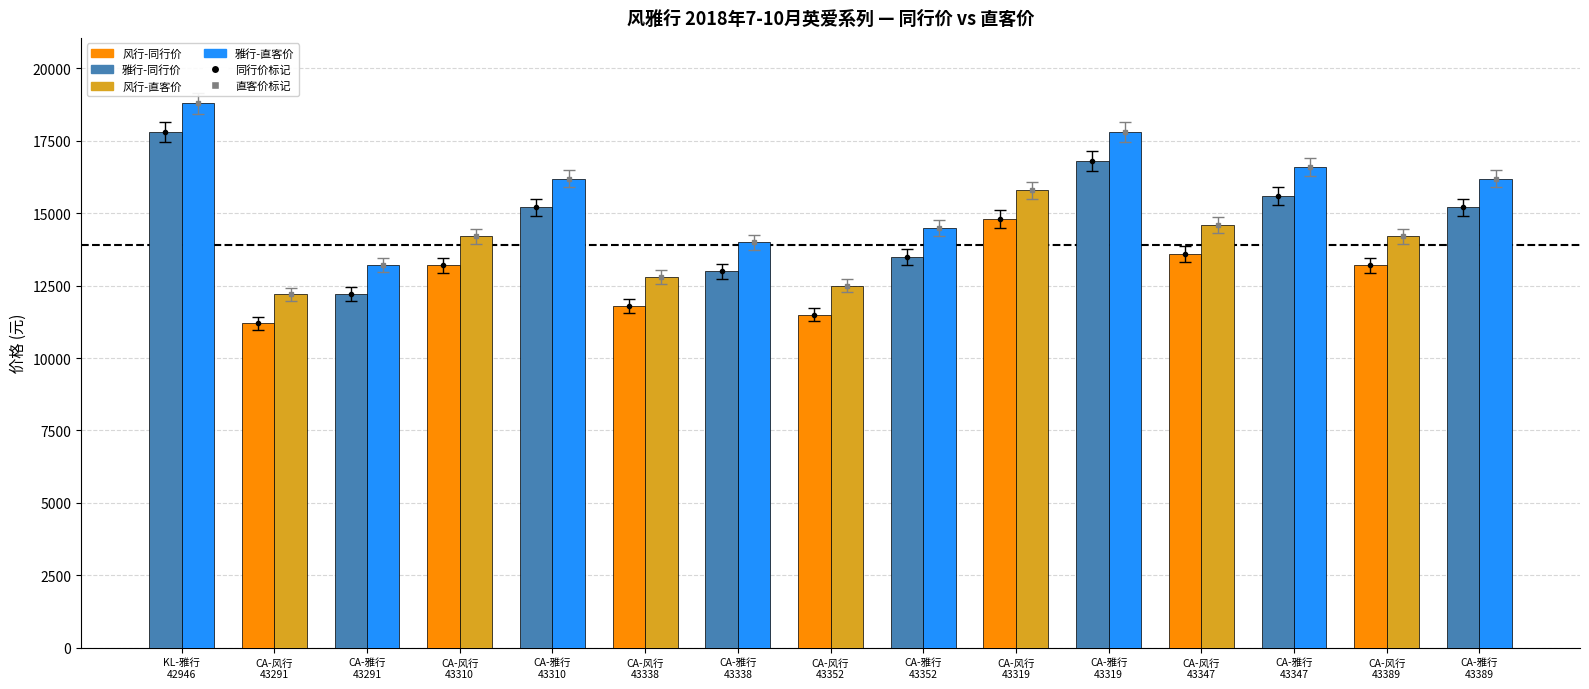

What position from the left is CA-雅行
43338?

7